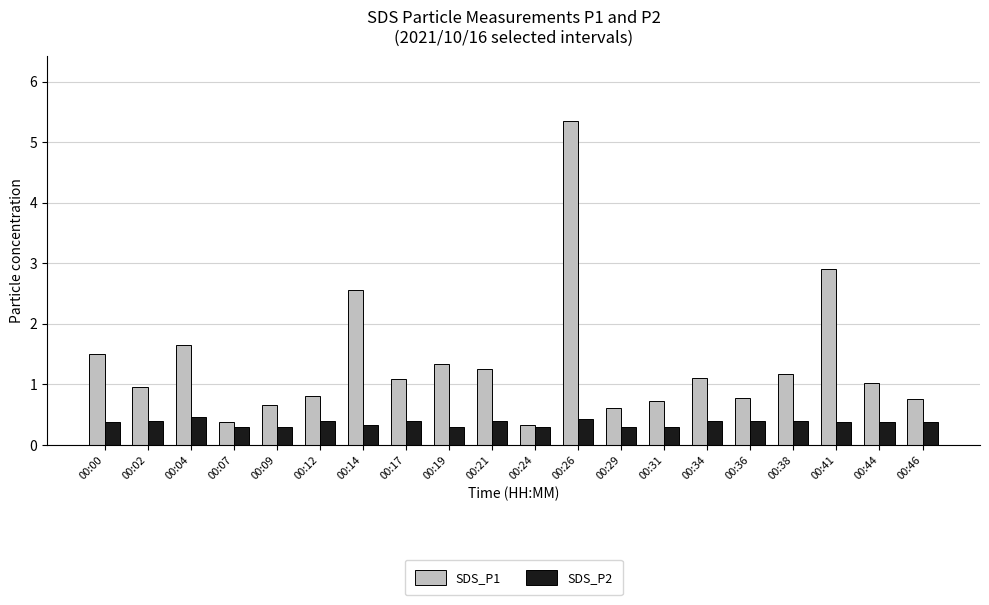

Which label corresponds to the largest value in the chart?

00:26